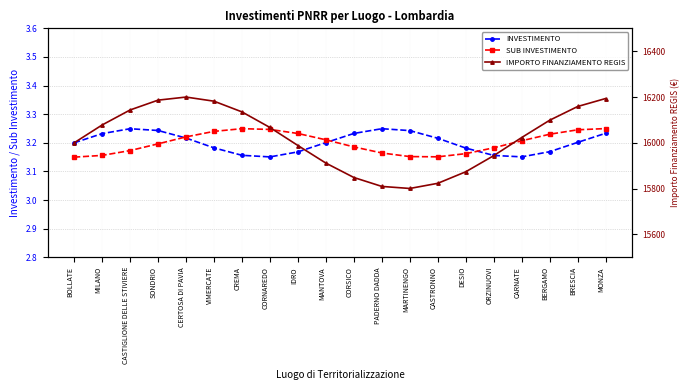

The value of INVESTIMENTO at BRESCIA is 1.6. True or false?

False